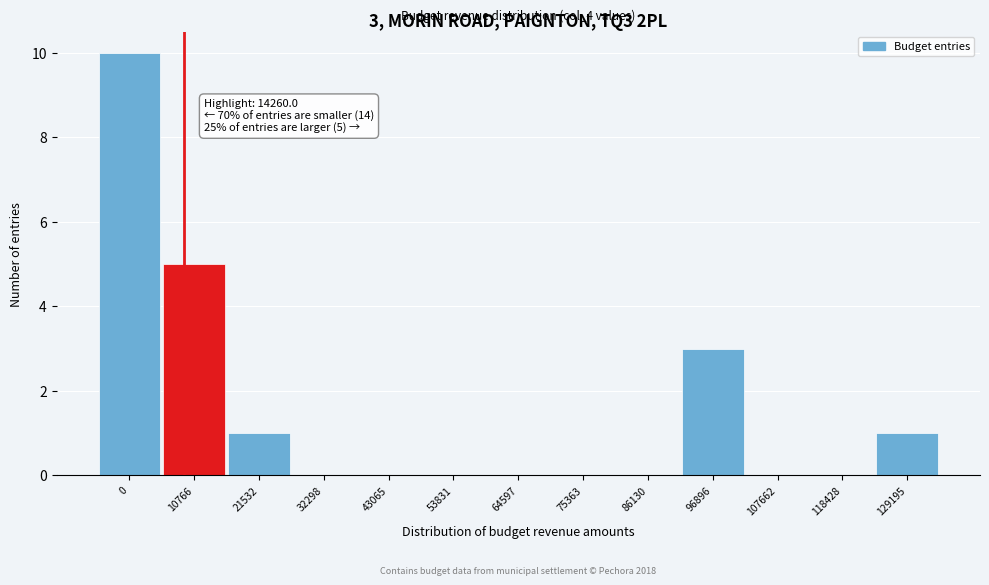

Reading right to left, list all the values displayed in this chart.

129195=1	118428=0	107662=0	96896=3	86130=0	75363=0	64597=0	53831=0	43065=0	32298=0	21532=1	10766=5	0=10